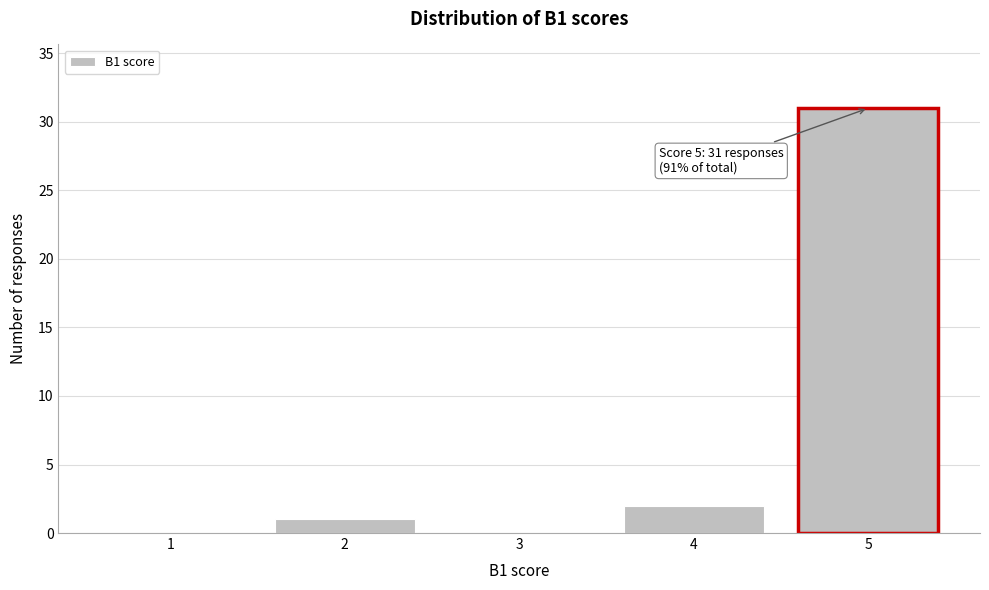

Over which range of the x-axis is the bar tallest?

4.5 to 5.5